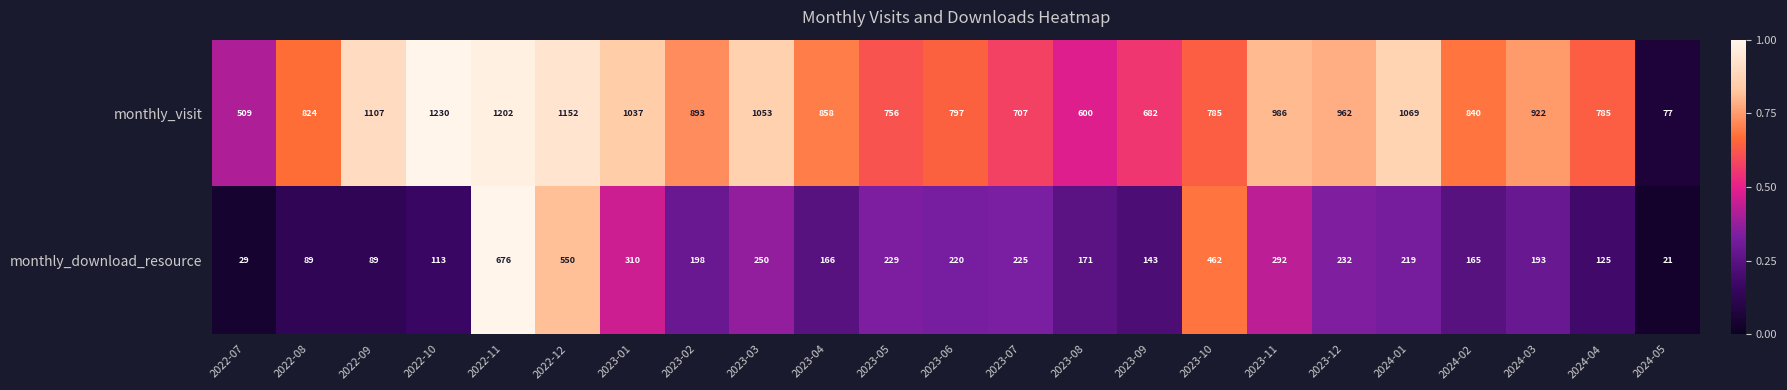

Rank the series at 2023-08 from highest to lowest value.

monthly_visit, monthly_download_resource